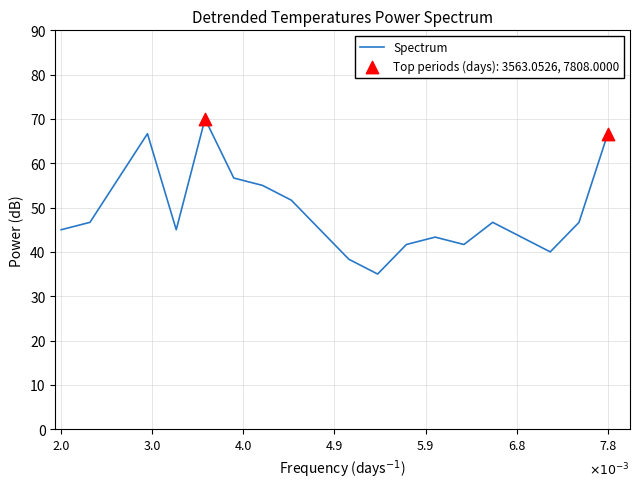

What is the minimum value shown in the chart?

35.0